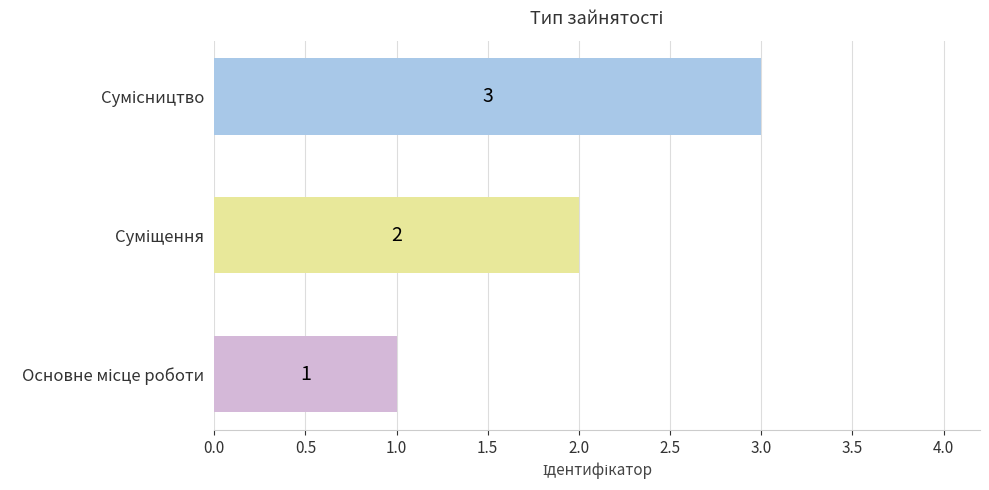

What is the greatest value displayed?

3